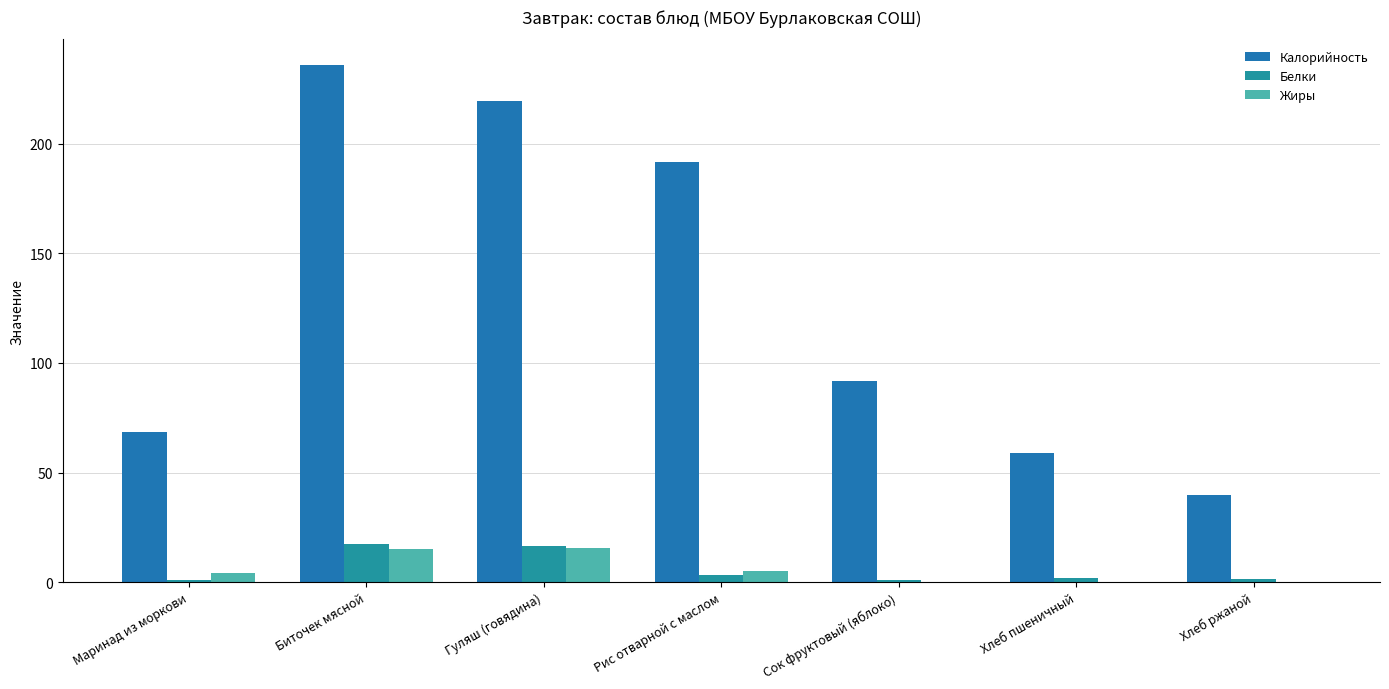

List the labels in order of Белки value, smallest first.

Сок фруктовый (яблоко), Маринад из моркови, Хлеб ржаной, Хлеб пшеничный, Рис отварной с маслом, Гуляш (говядина), Биточек мясной